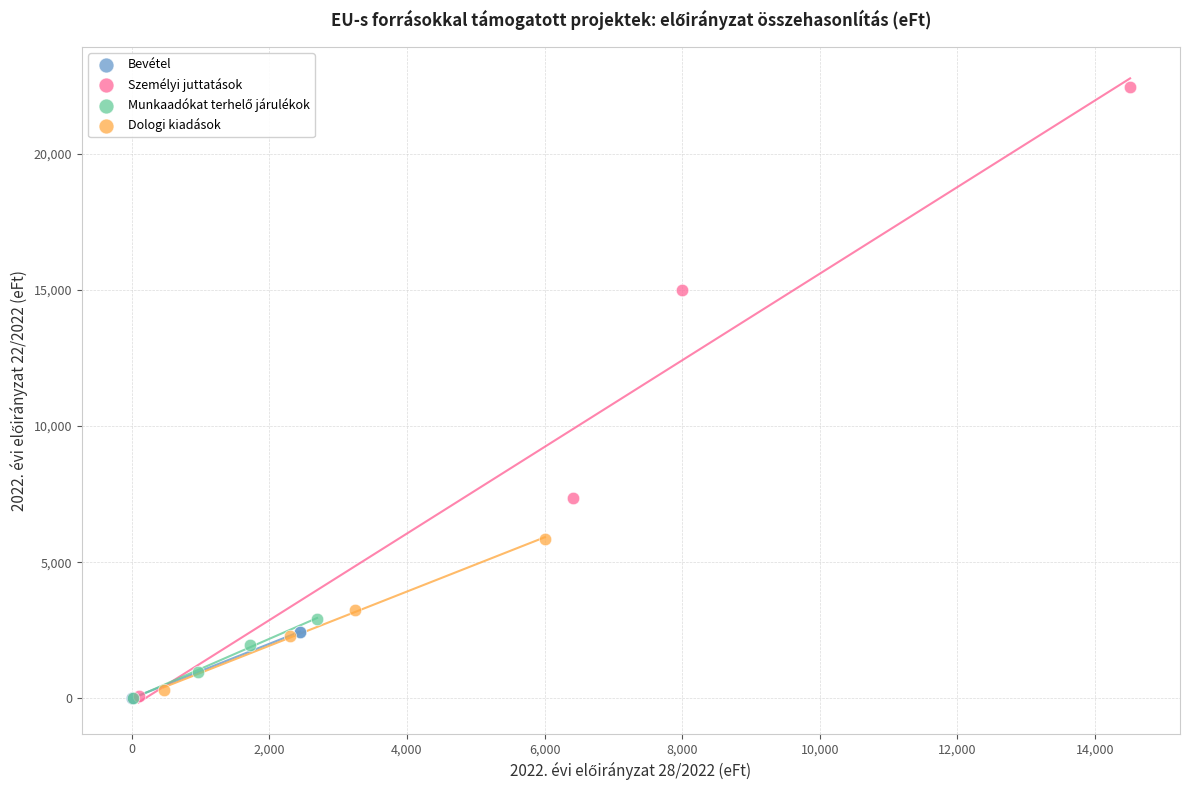

Which series has the largest Y range (max minus min)?

Személyi juttatások